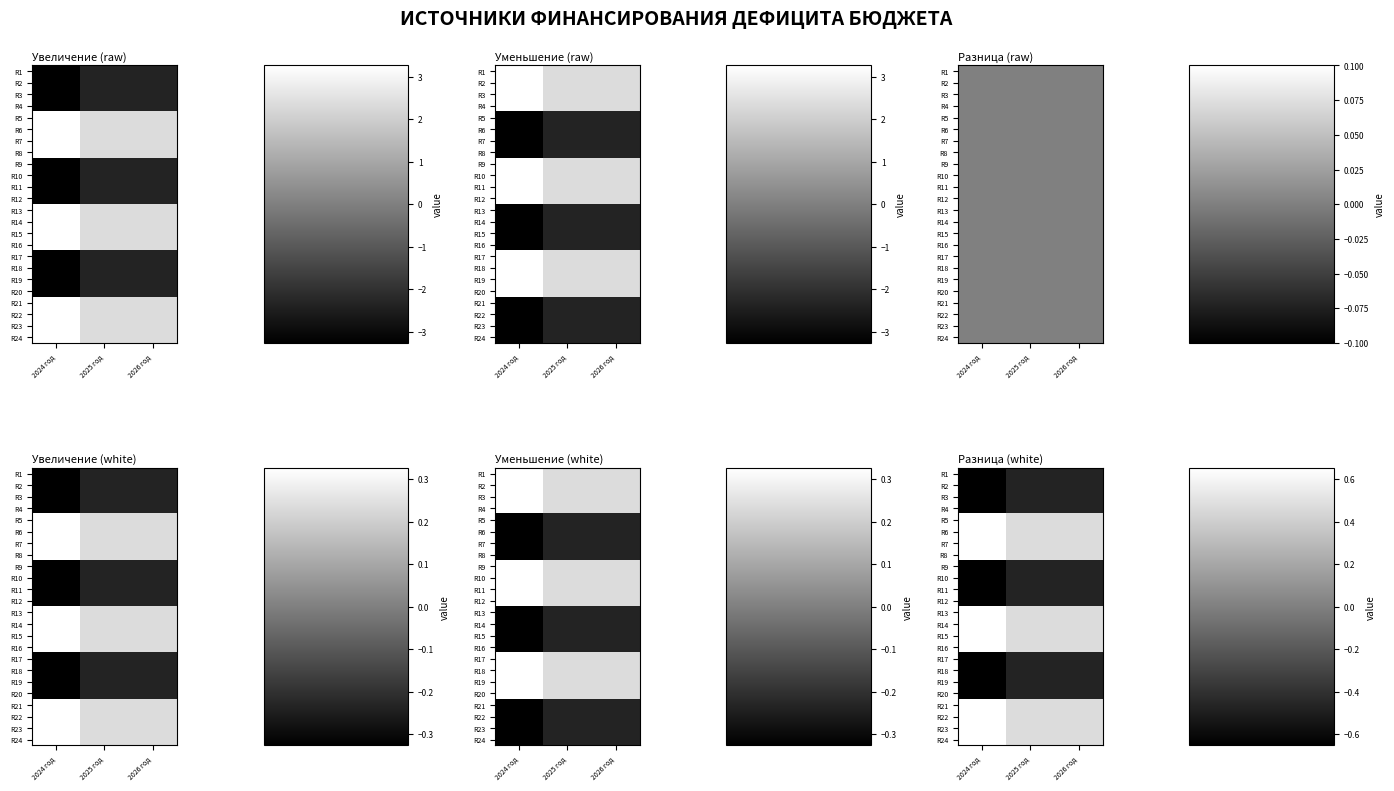

At which label does R2 reach its minimum?

2024 год